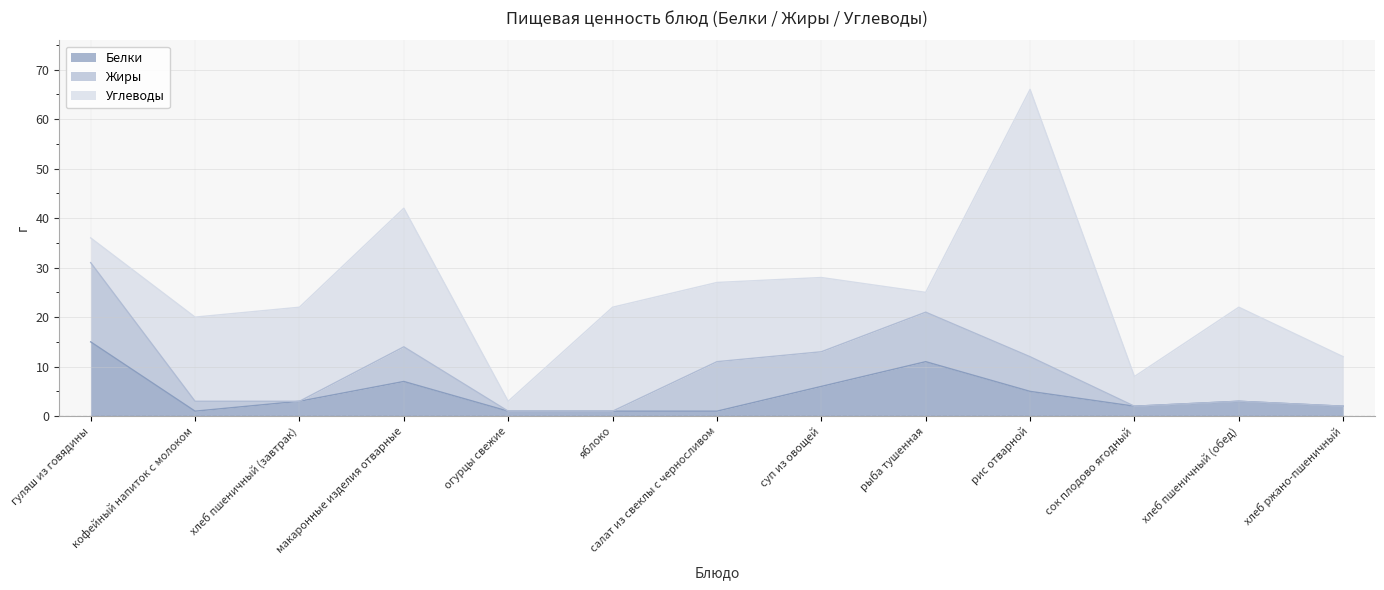

What is the sum of the Белки values at суп из овощей and хлеб пшеничный (обед)?

9